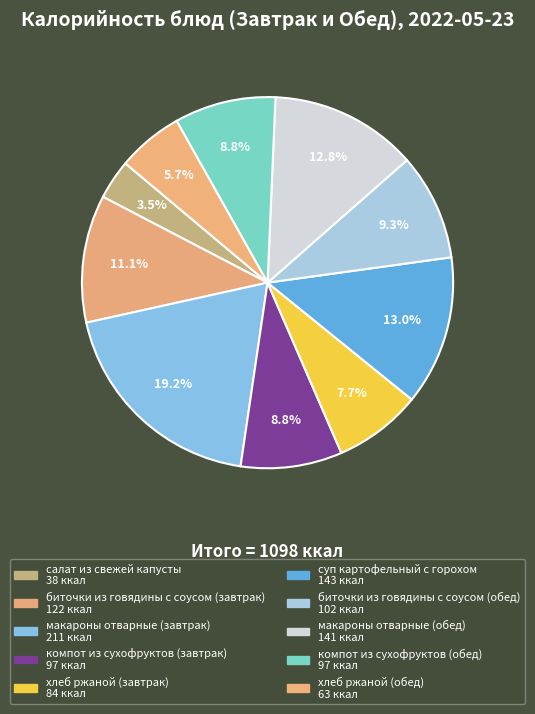

Is it true that биточки из говядины с соусом (завтрак) is 11% of the pie?

True